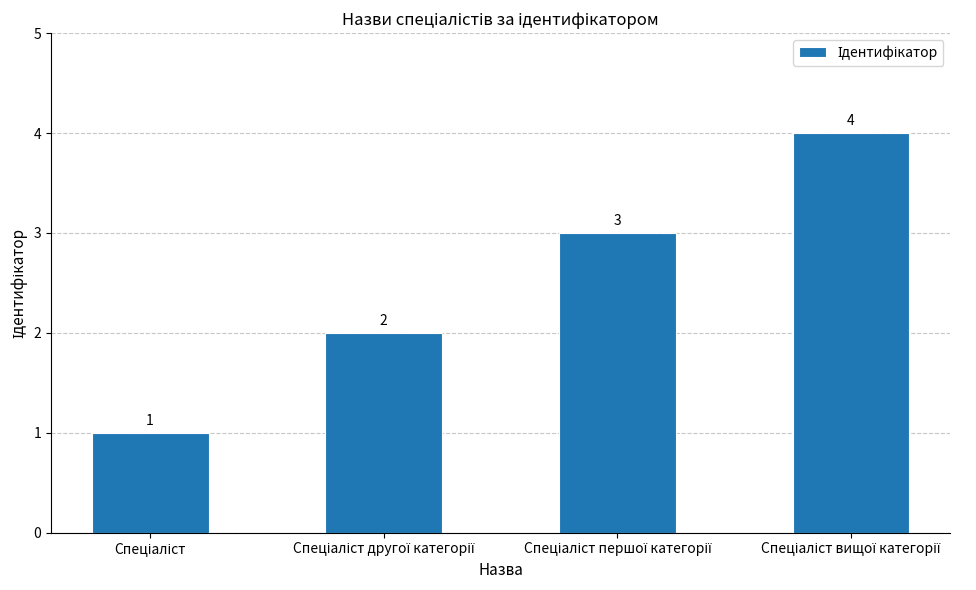

Are the bars horizontal?

No